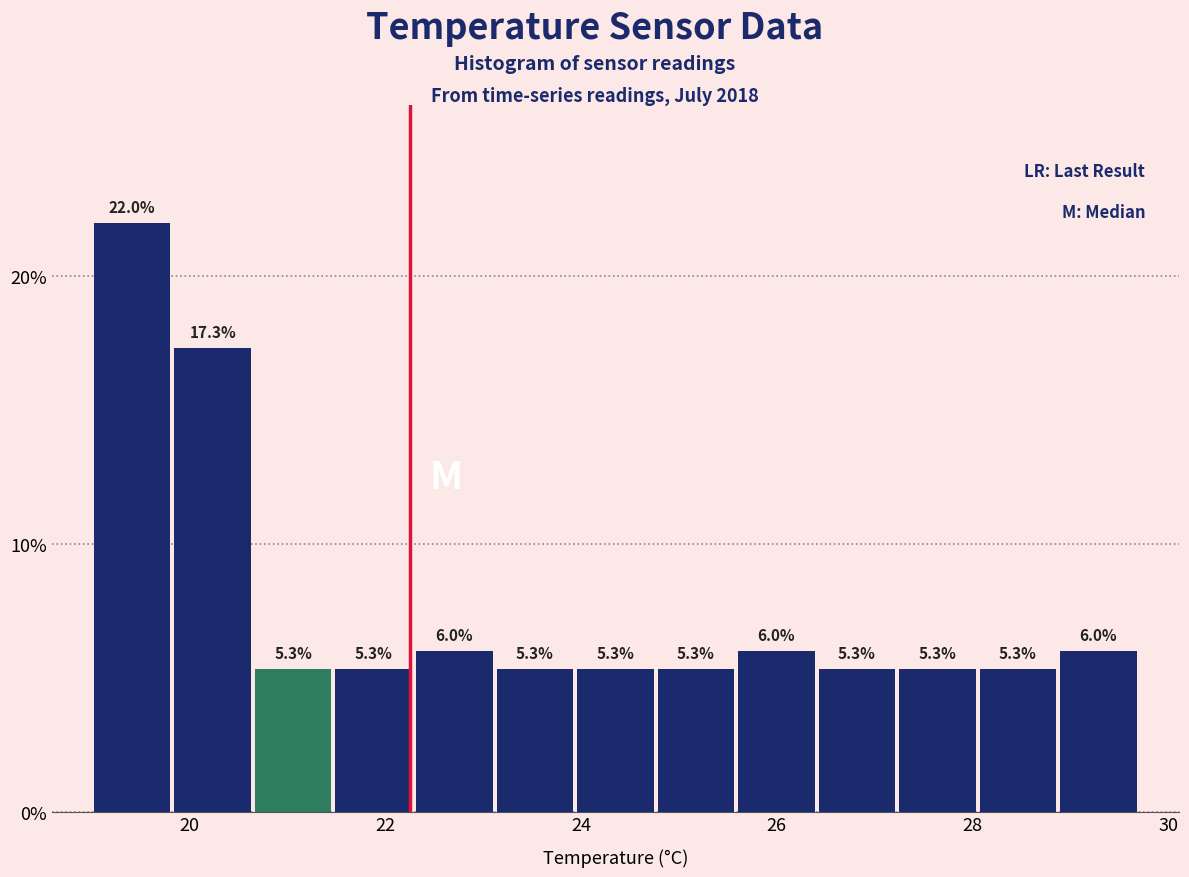

Over which range of the x-axis is the bar tallest?

19.0 to 19.8